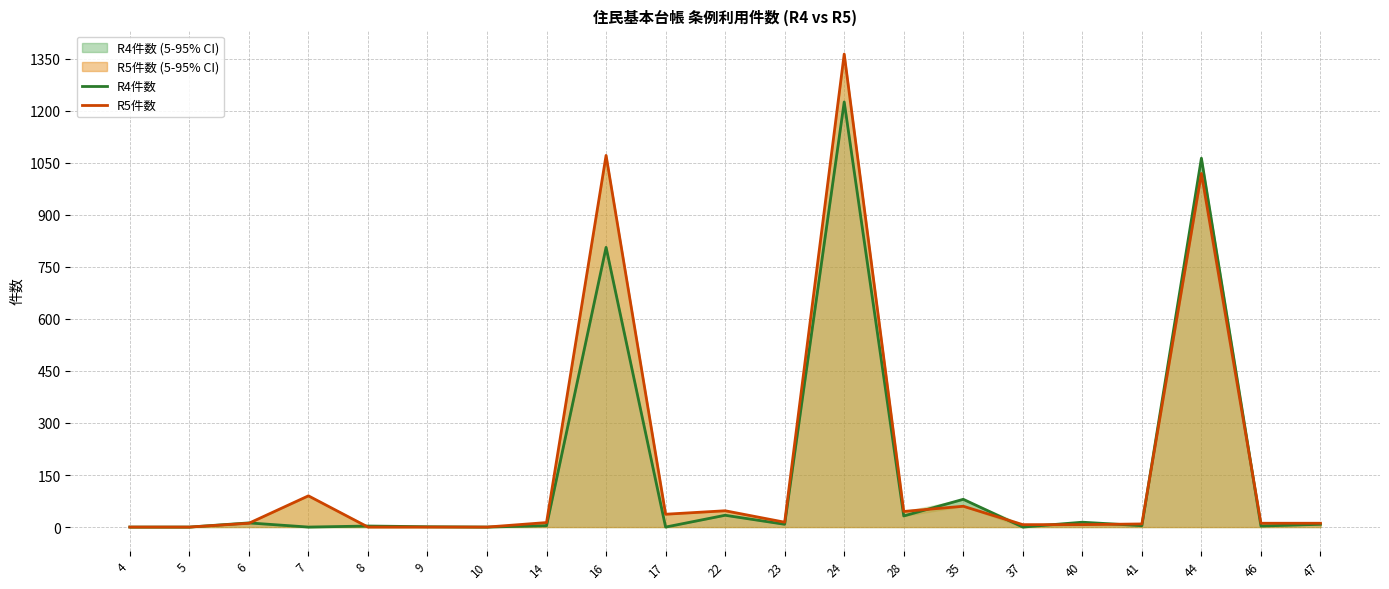

Count the number of data series in this chart.

2